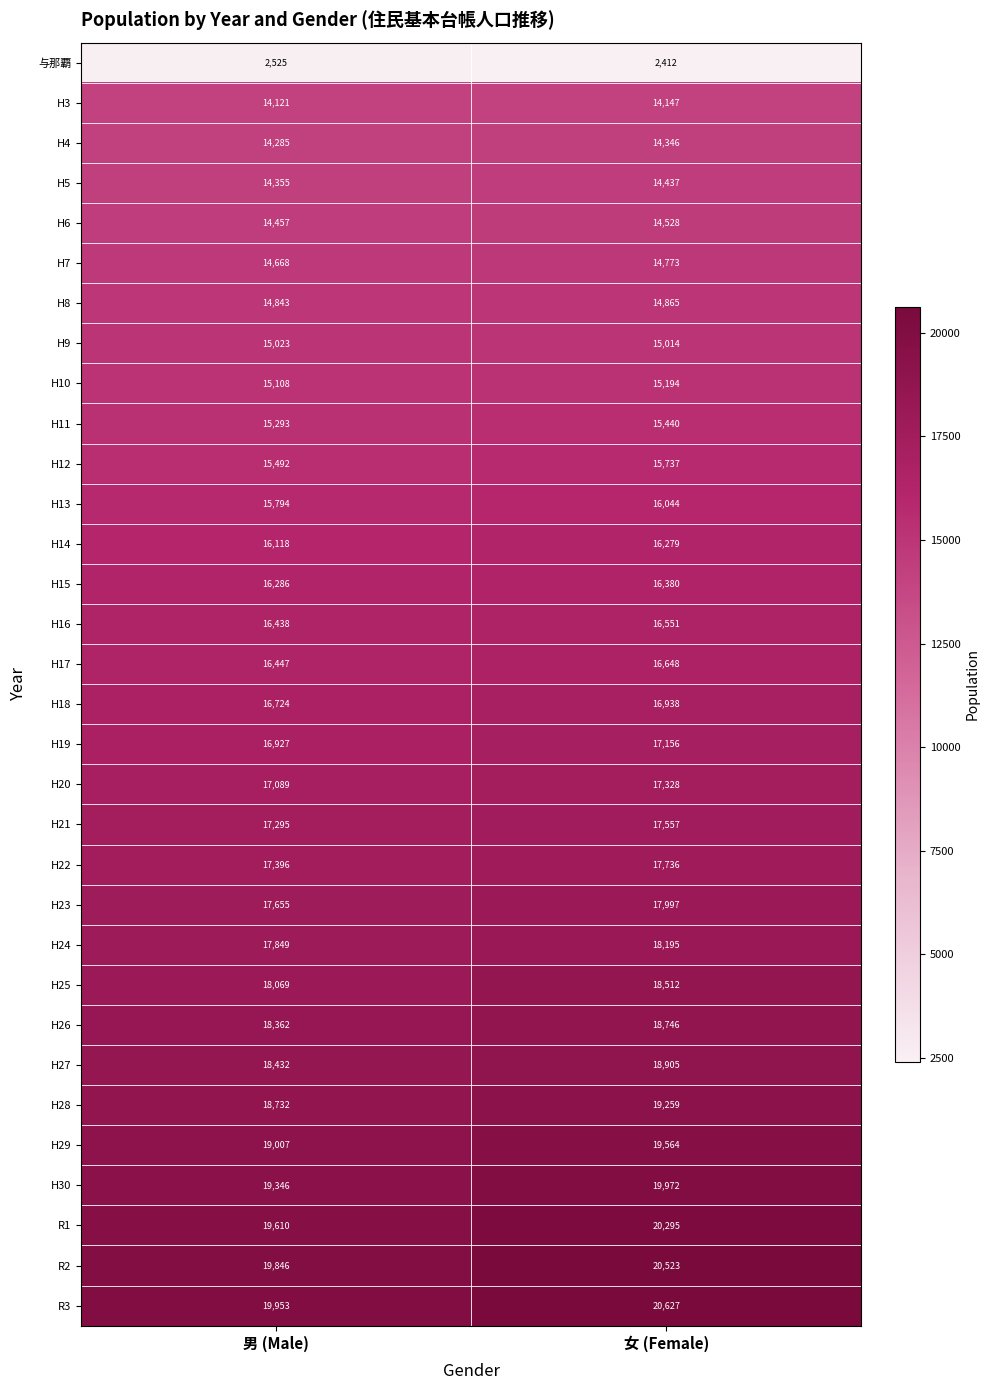

Which category has the highest value across all series?

女 (Female)